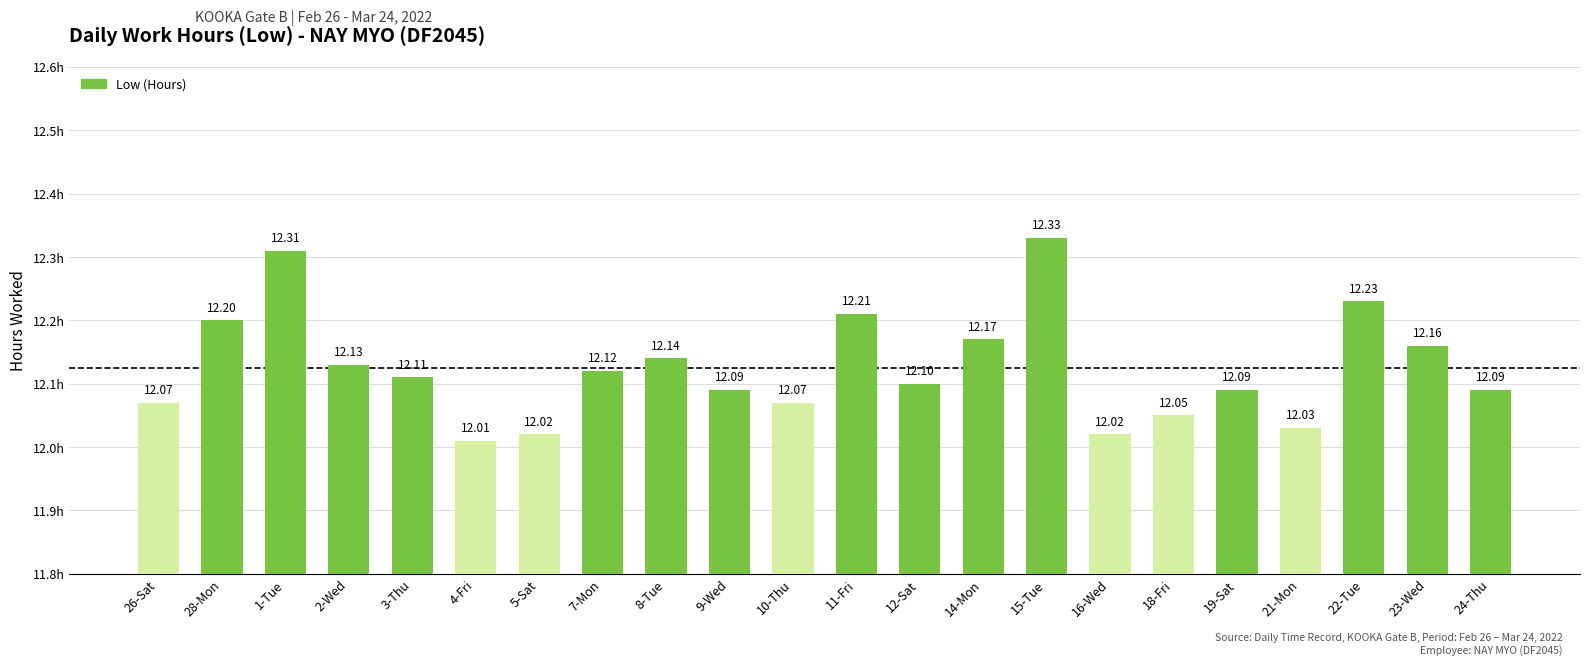

What is the change in value from 1-Tue to 5-Sat?

-0.3